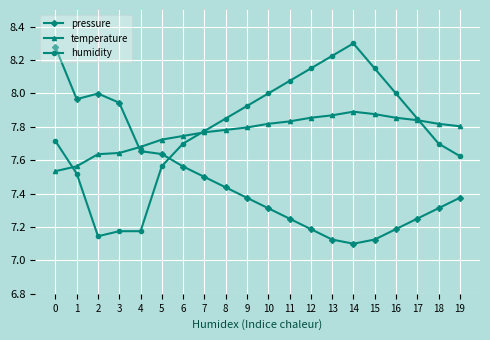

True or false: pressure has more than 2 points higher than both neighbors.

False